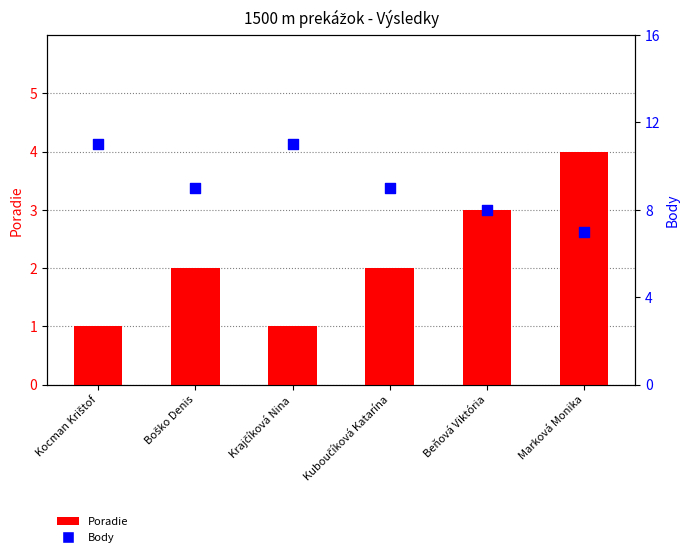

At how many categories does at least one series exceed 7?

5